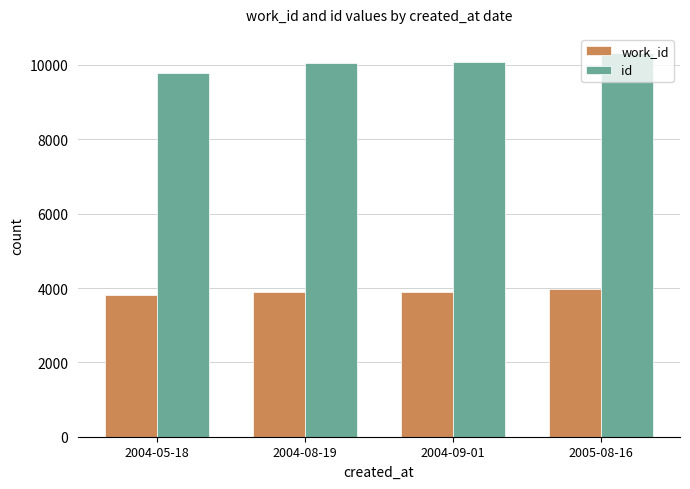

Rank the series at 2005-08-16 from highest to lowest value.

id, work_id